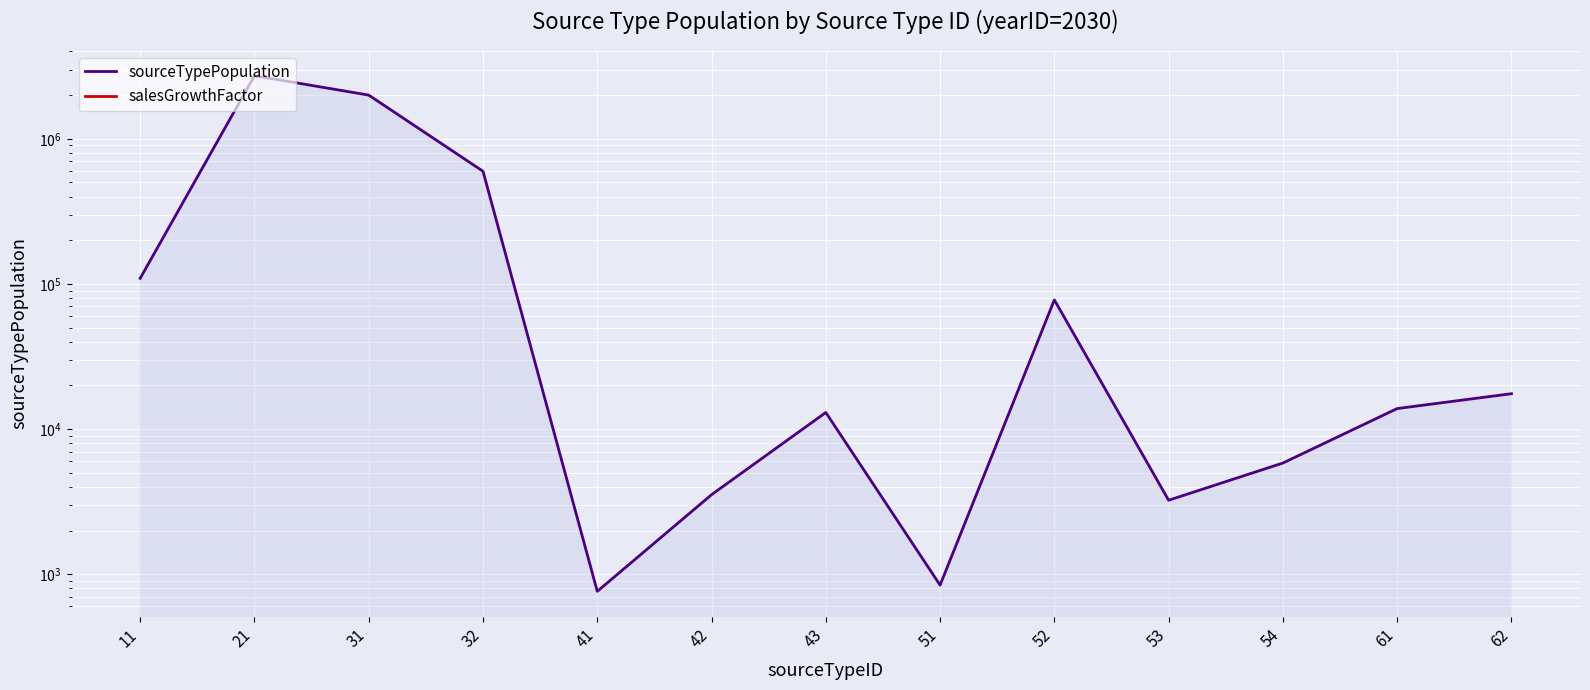

True or false: sourceTypePopulation has more than 0 points higher than both neighbors.

True